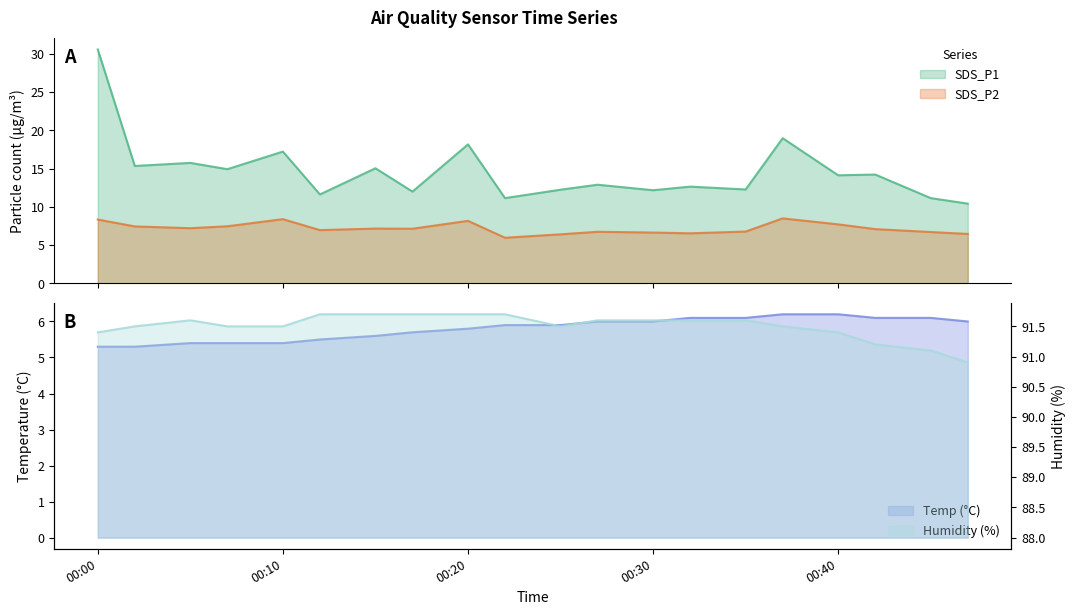

What are all the series names shown in the legend?

SDS_P1, SDS_P2, Temp, Humidity